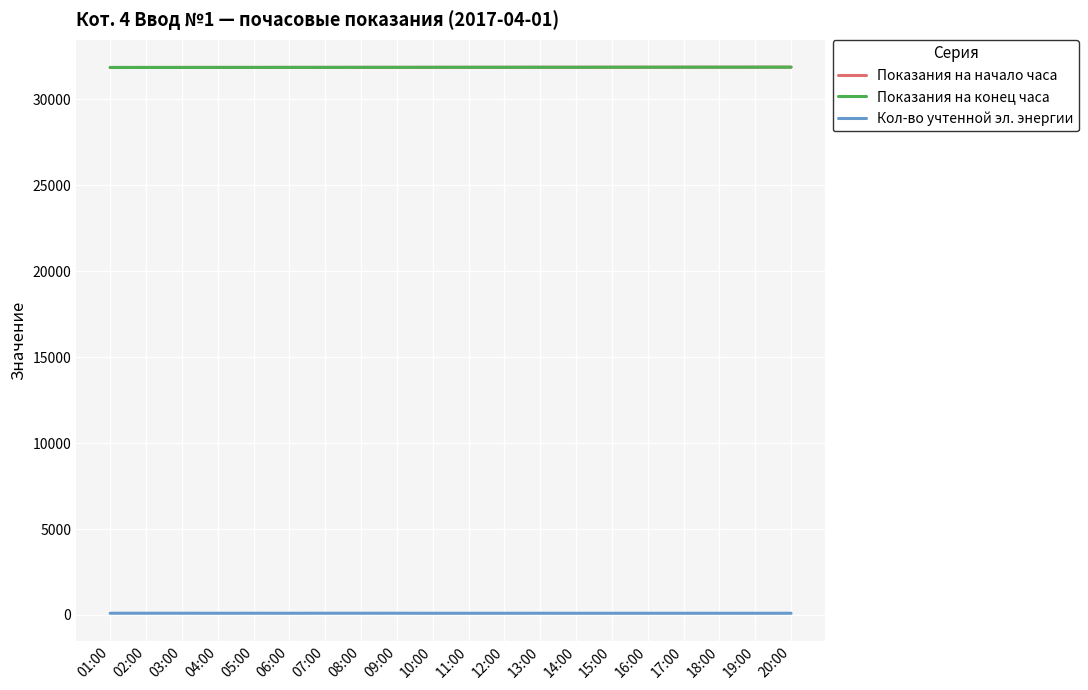

True or false: Показания на начало часа and Показания на конец часа cross at least once.

False